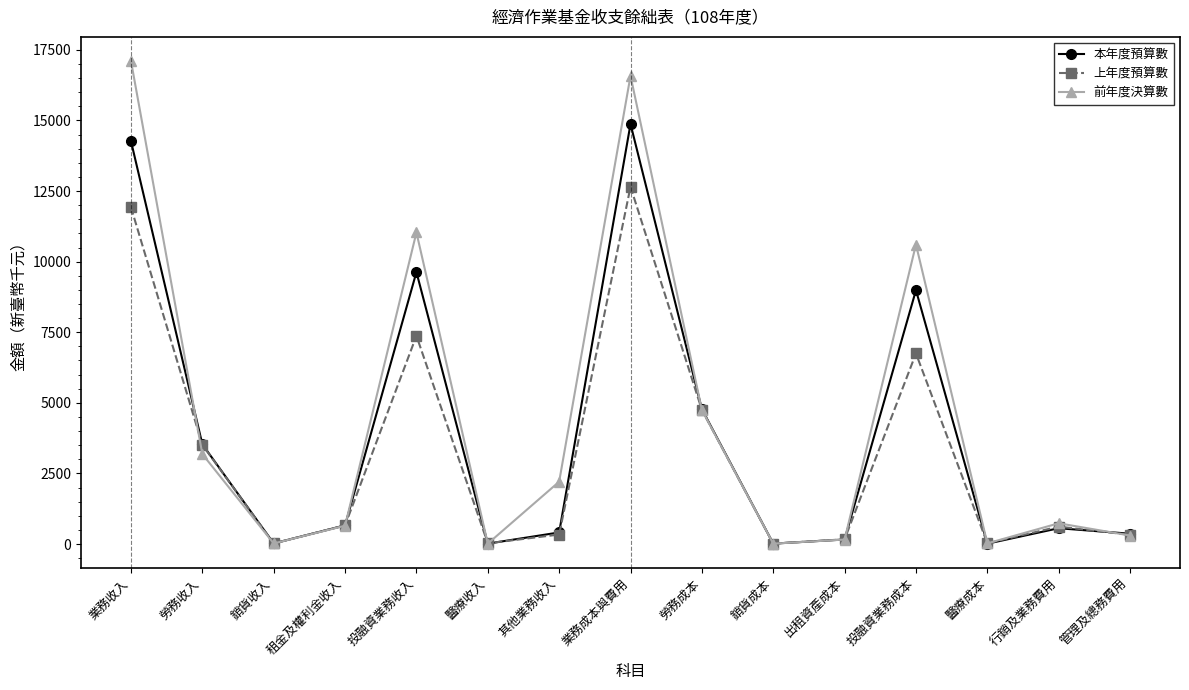

Which label corresponds to the largest value in the chart?

業務收入